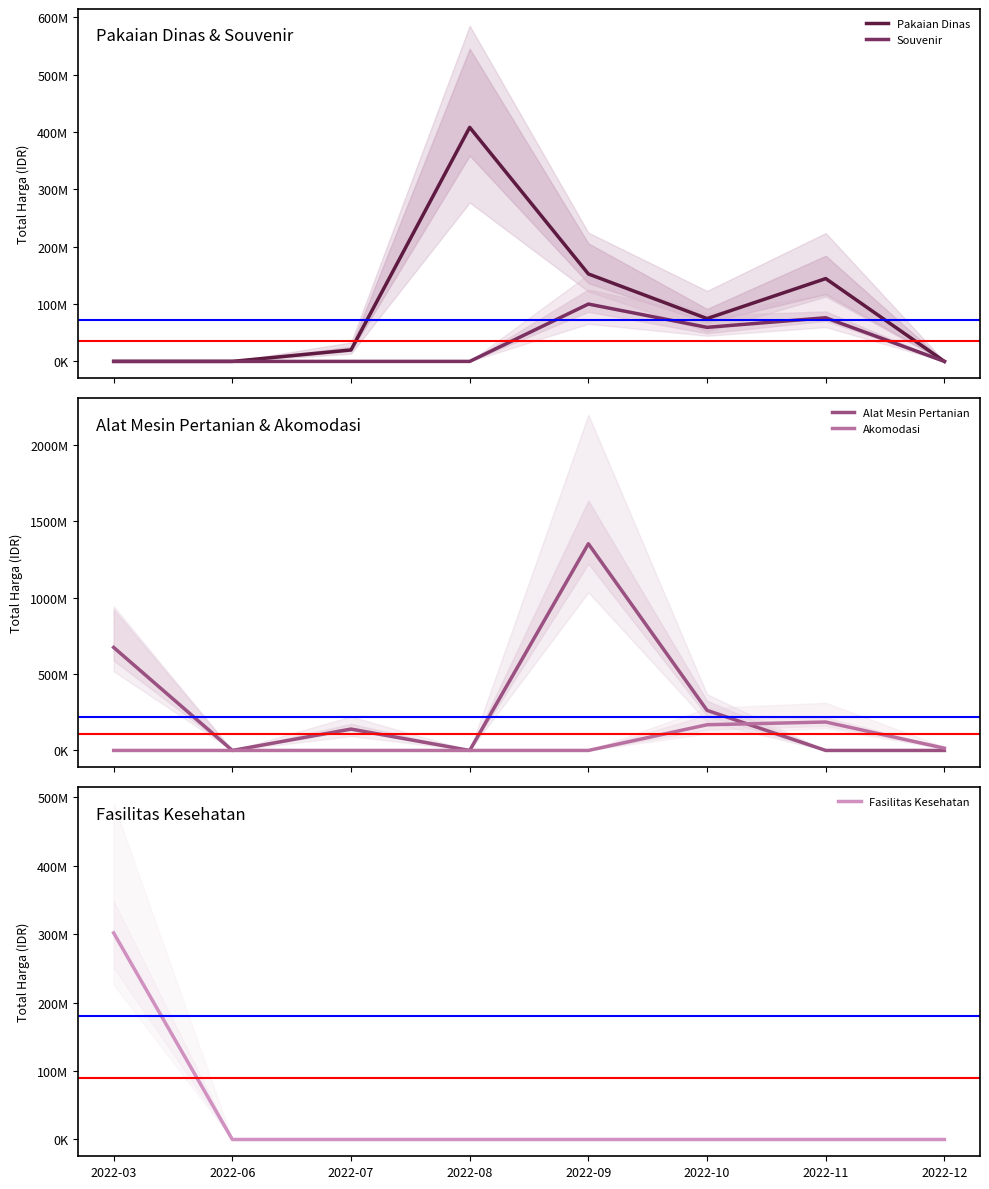

Does the chart display data point markers on the line(s)?

No